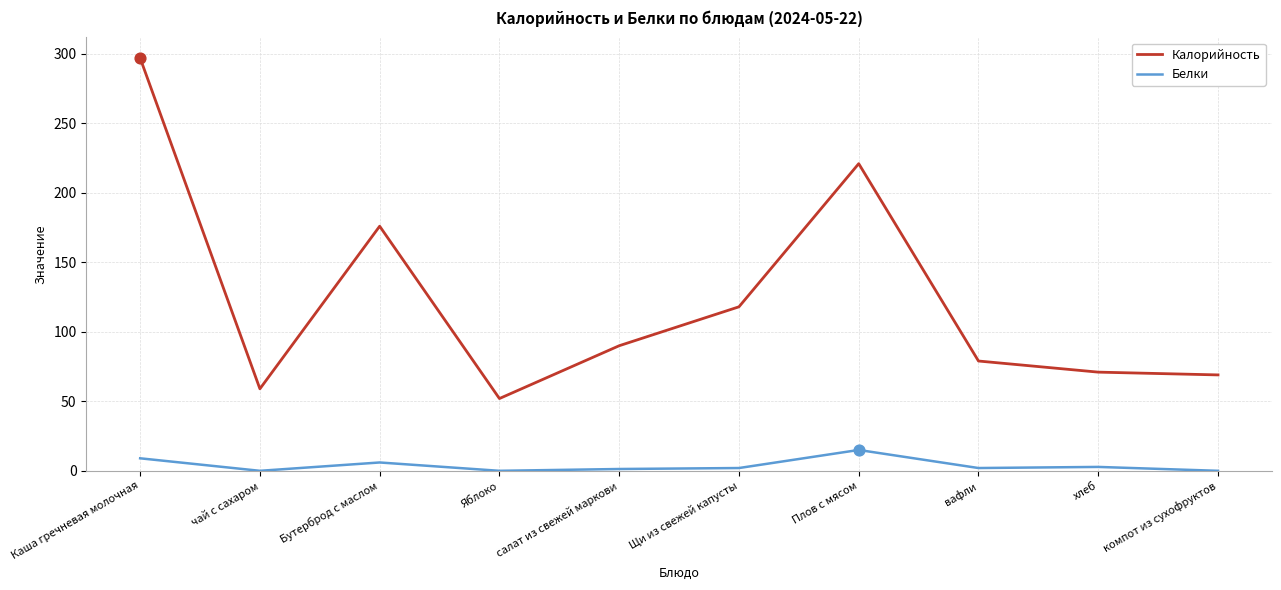

What is the total value across all series at Каша гречневая молочная?

306.0